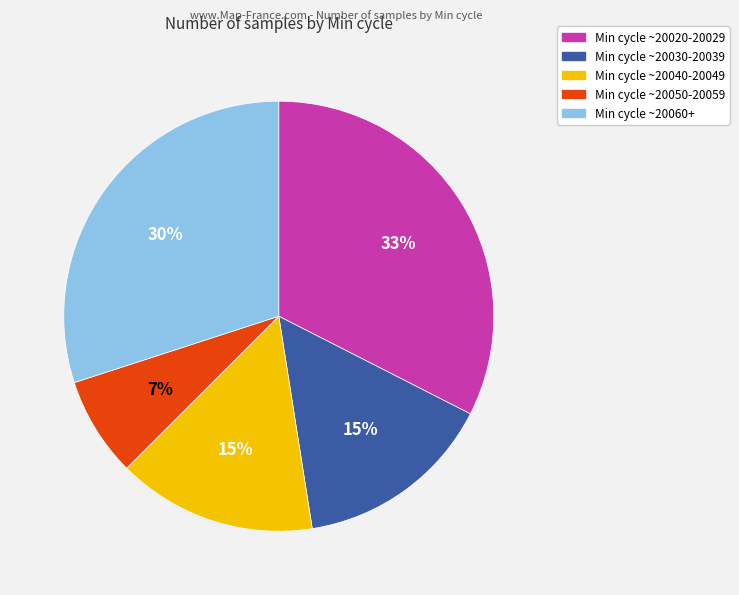

To the nearest percent, what is the average slice percentage?

20%